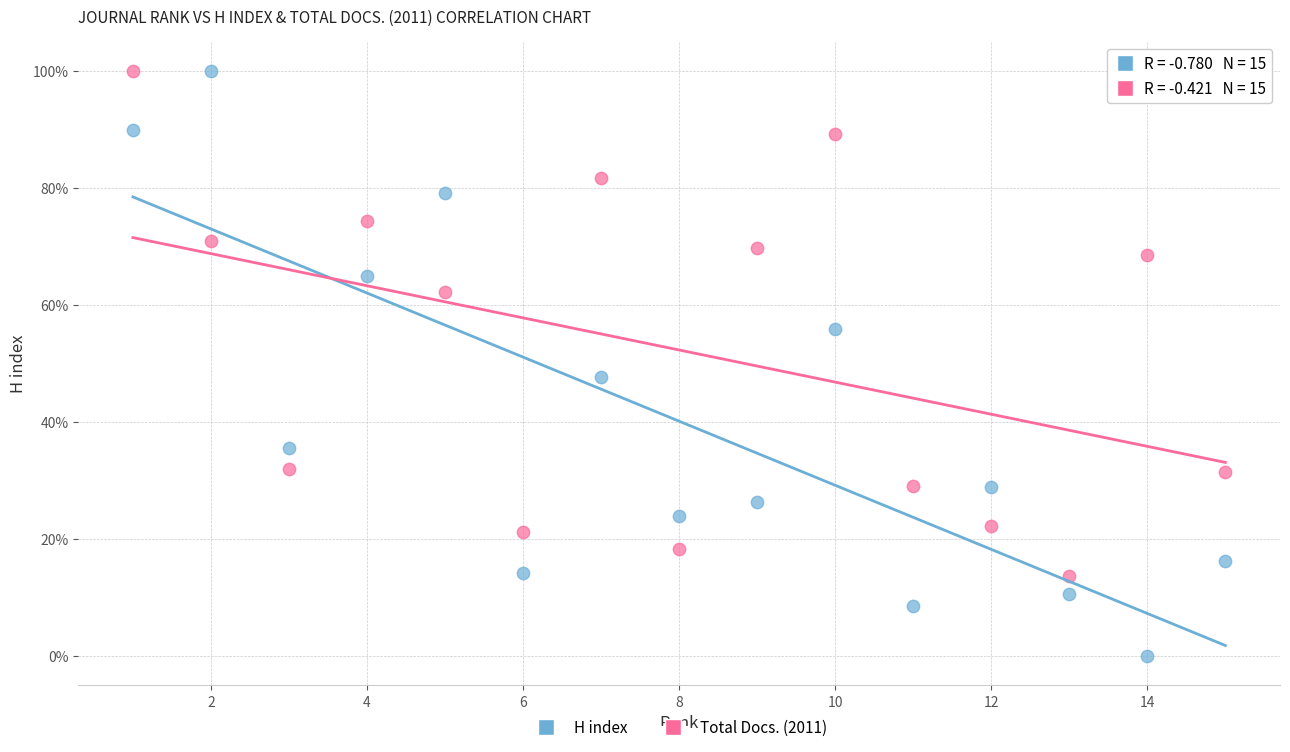

Which series has the largest Y range (max minus min)?

H index